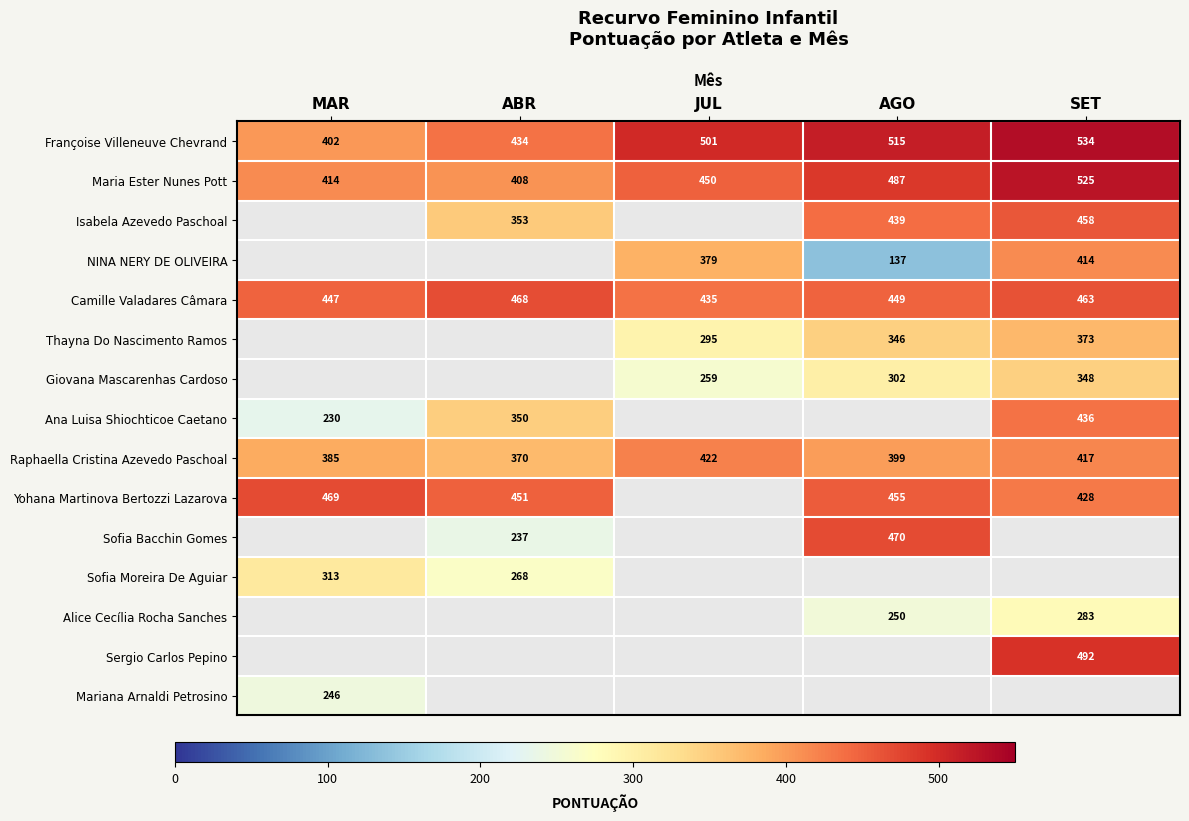

Which has a higher value, MAR or JUL?

JUL